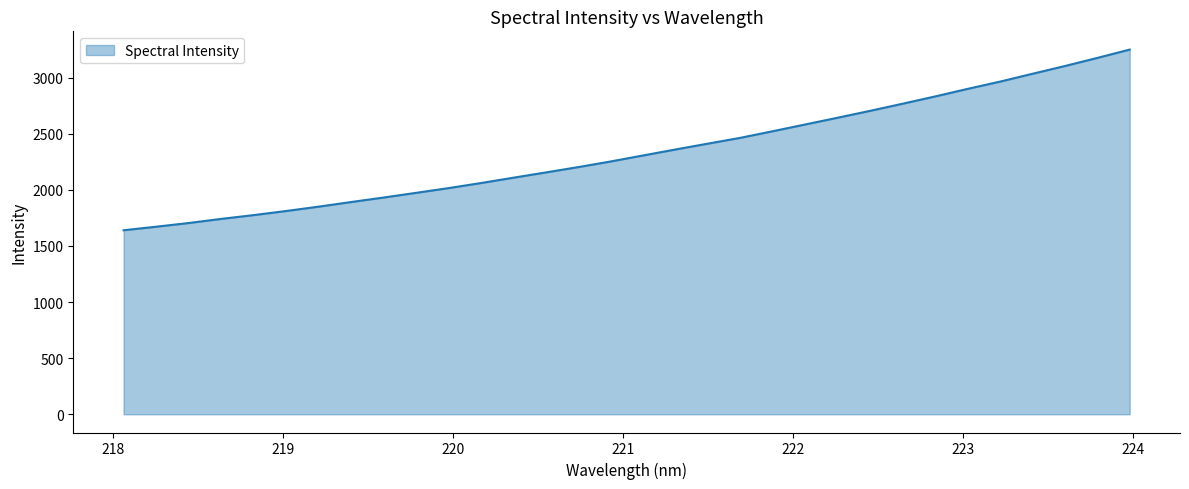

What is the maximum value shown in the chart?

3250.0